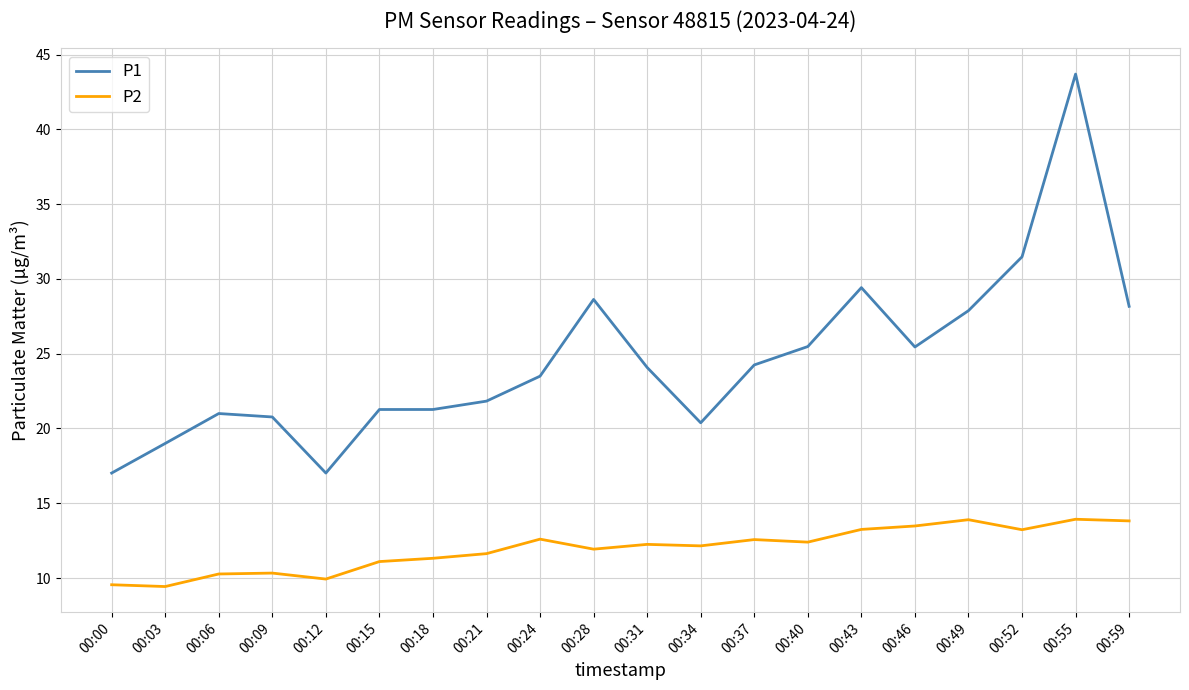

True or false: P1 and P2 intersect in this chart.

False